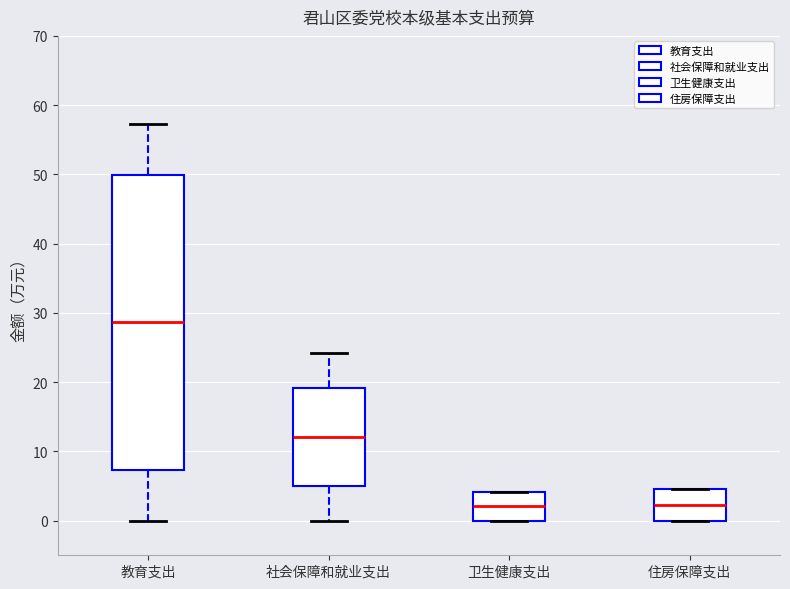

Reading left to right, transcribe this box plot: for each box, give where its median line is, the range the box spans, and where its two whiskers end, as read against the y-axis. The values are not printed on the chart, so give them approximately, as read against the axis.

教育支出: median 29, box 7 to 50, whiskers 0 to 57
社会保障和就业支出: median 12, box 5 to 19, whiskers 0 to 24
卫生健康支出: median 2, box 0 to 4, whiskers 0 to 4
住房保障支出: median 2, box 0 to 5, whiskers 0 to 5